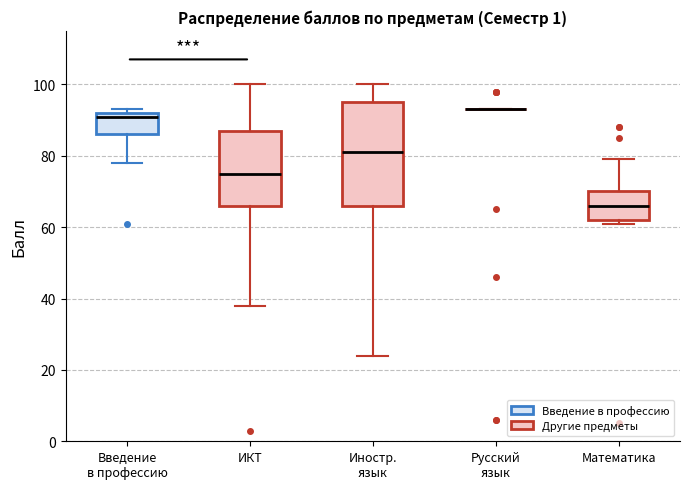

Which box is the tallest, from its lower edge to its upper edge?

Иностр. язык